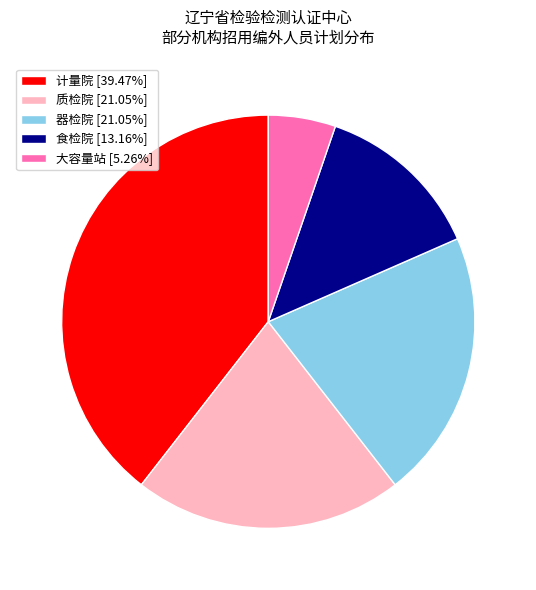

Is there a majority slice in this chart?

No